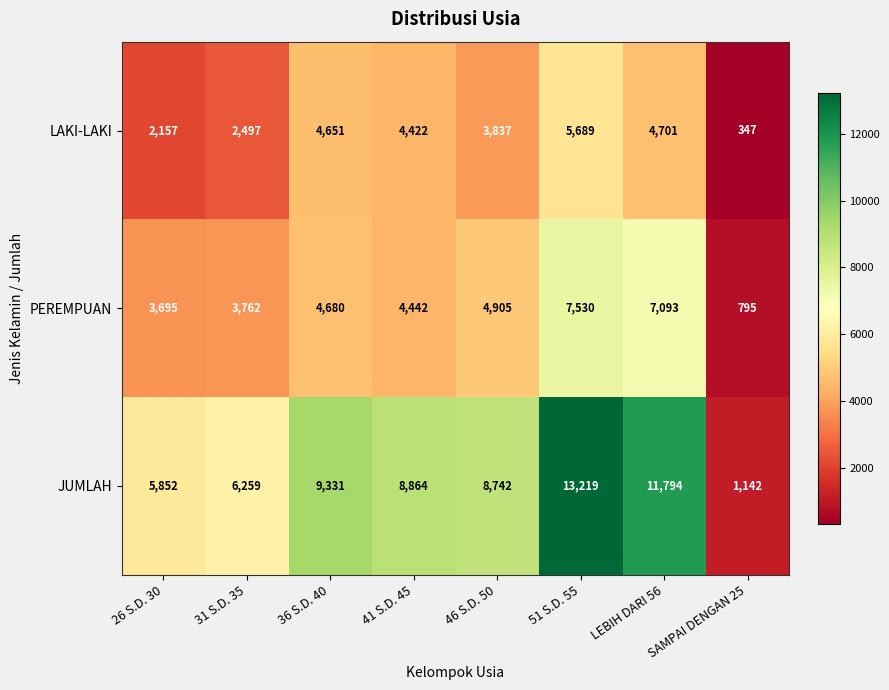

What is the spread (max minus min) of values at 41 S.D. 45?

4442